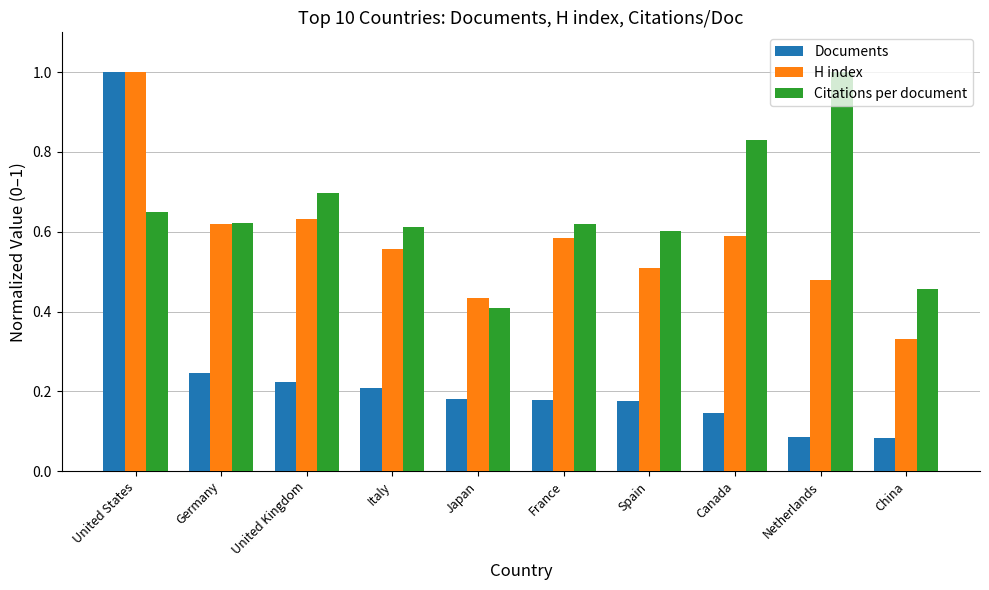

Which series has the largest total across all categories?

Citations per document